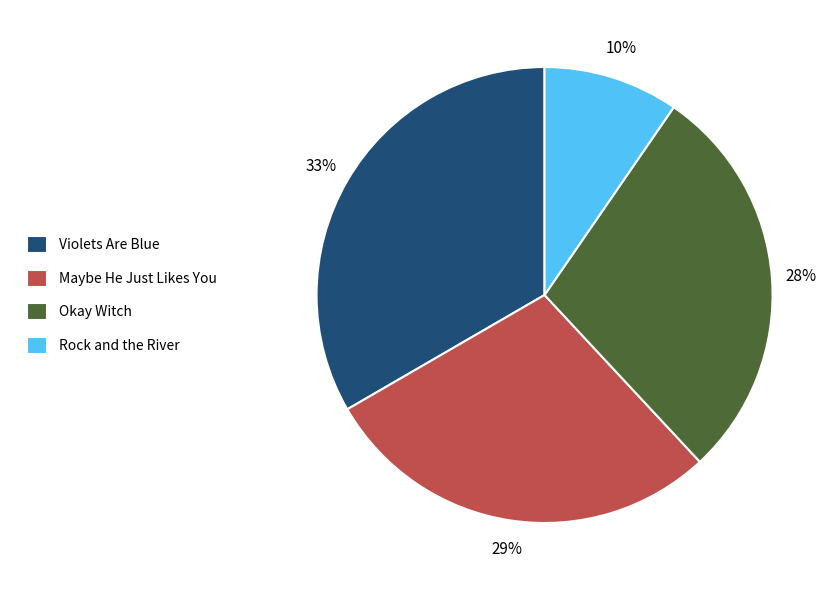

Which has a higher value, Rock and the River or Violets Are Blue?

Violets Are Blue